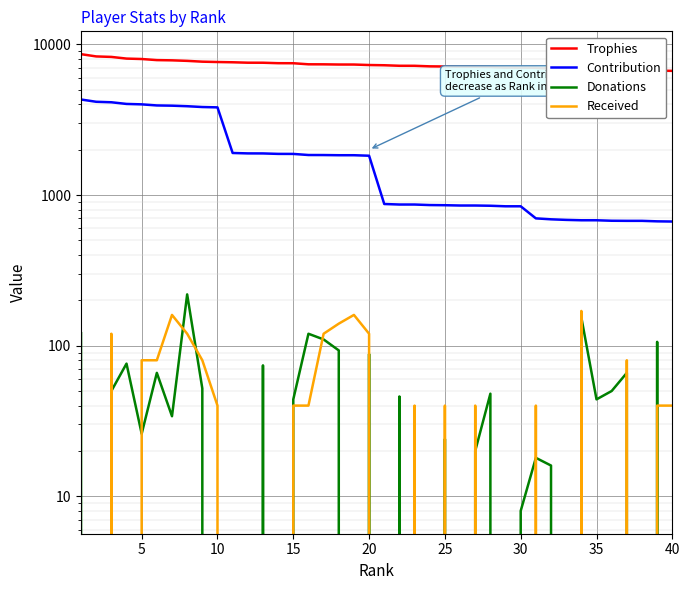

Which series has the largest range (max minus min)?

Contribution